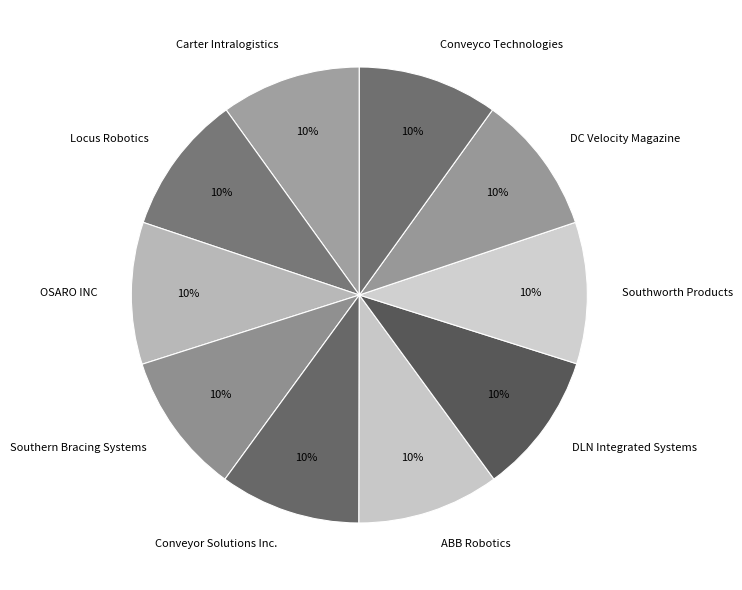

Approximately how many times larger is the value at Locus Robotics compared to ABB Robotics?

1.0